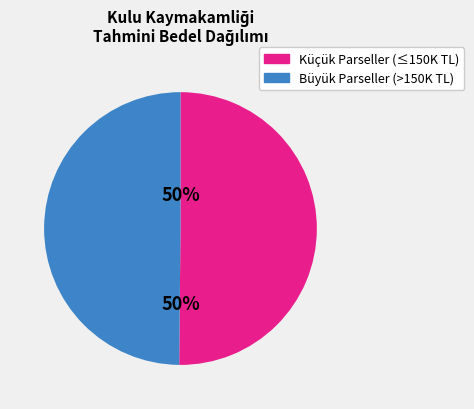

To the nearest percent, what is the average slice percentage?

50%